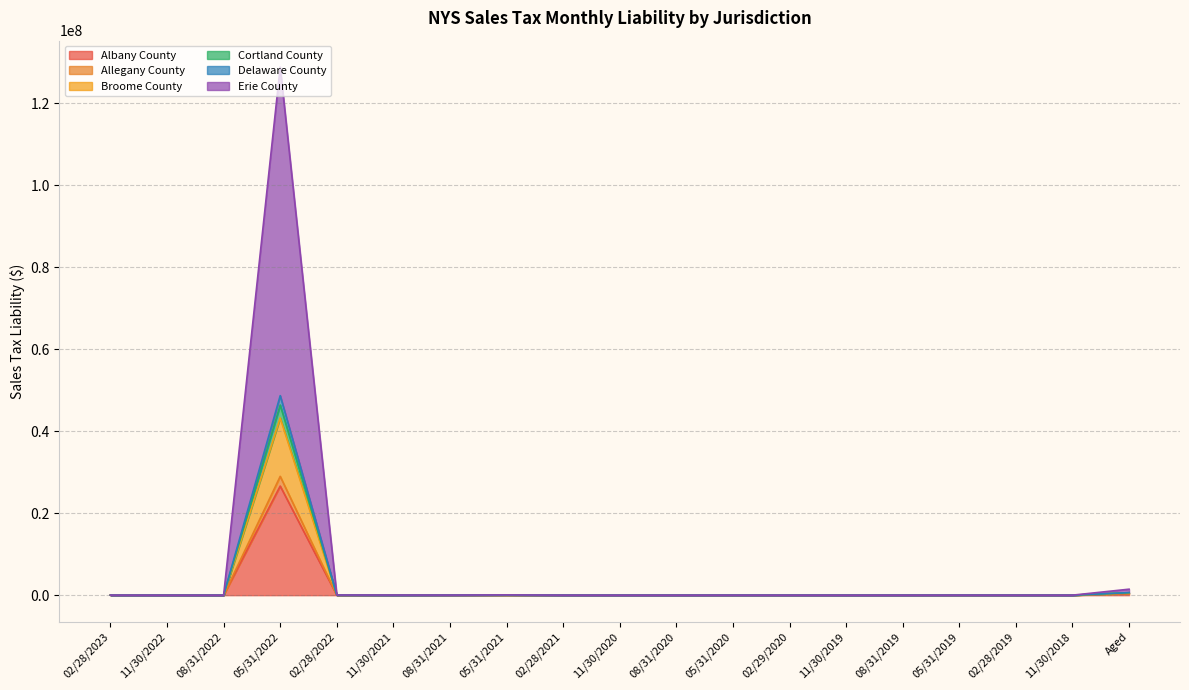

True or false: Delaware County and Allegany County cross at least once.

False